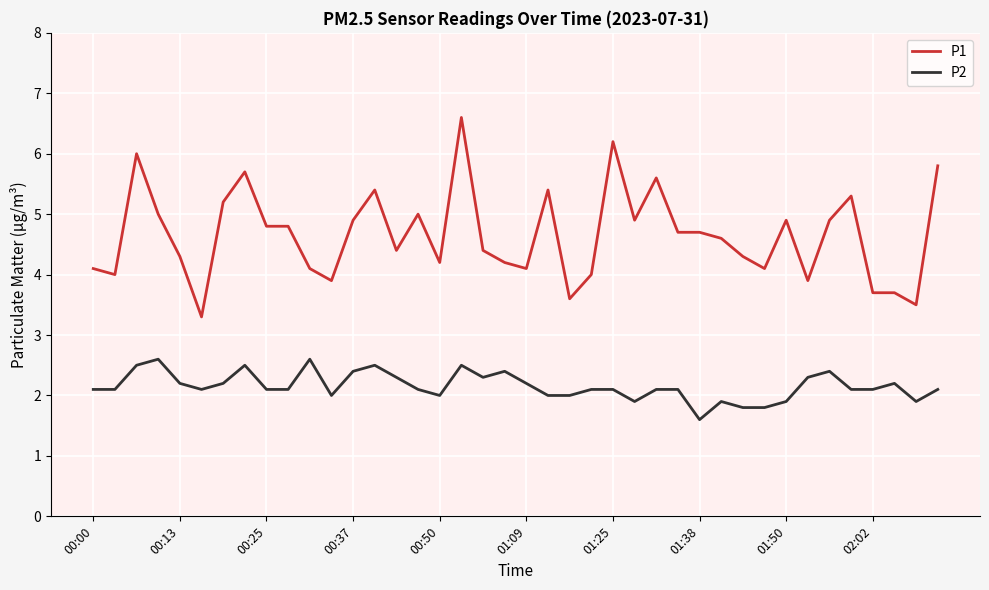

Reading left to right, what are all the values shown in this chart?

P1: 4.1	4.0	6.0	5.0	4.3	3.3	5.2	5.7	4.8	4.8	4.1	3.9	4.9	5.4	4.4	5.0	4.2	6.6	4.4	4.2	4.1	5.4	3.6	4.0	6.2	4.9	5.6	4.7	4.7	4.6	4.3	4.1	4.9	3.9	4.9	5.3	3.7	3.7	3.5	5.8
P2: 2.1	2.1	2.5	2.6	2.2	2.1	2.2	2.5	2.1	2.1	2.6	2.0	2.4	2.5	2.3	2.1	2.0	2.5	2.3	2.4	2.2	2.0	2.0	2.1	2.1	1.9	2.1	2.1	1.6	1.9	1.8	1.8	1.9	2.3	2.4	2.1	2.1	2.2	1.9	2.1